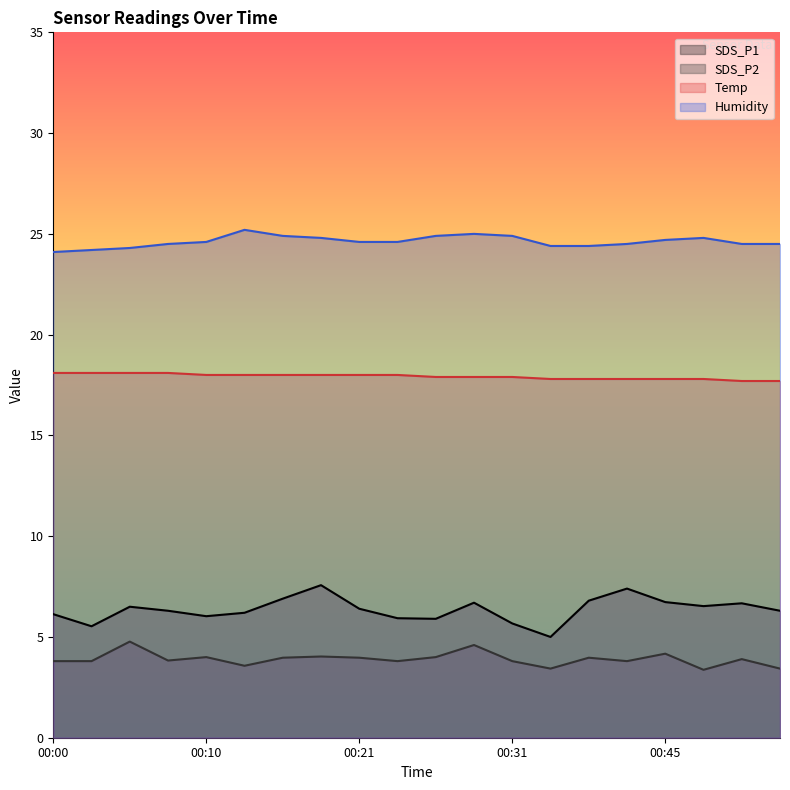

At which category is the sum across all series the highest?

00:18